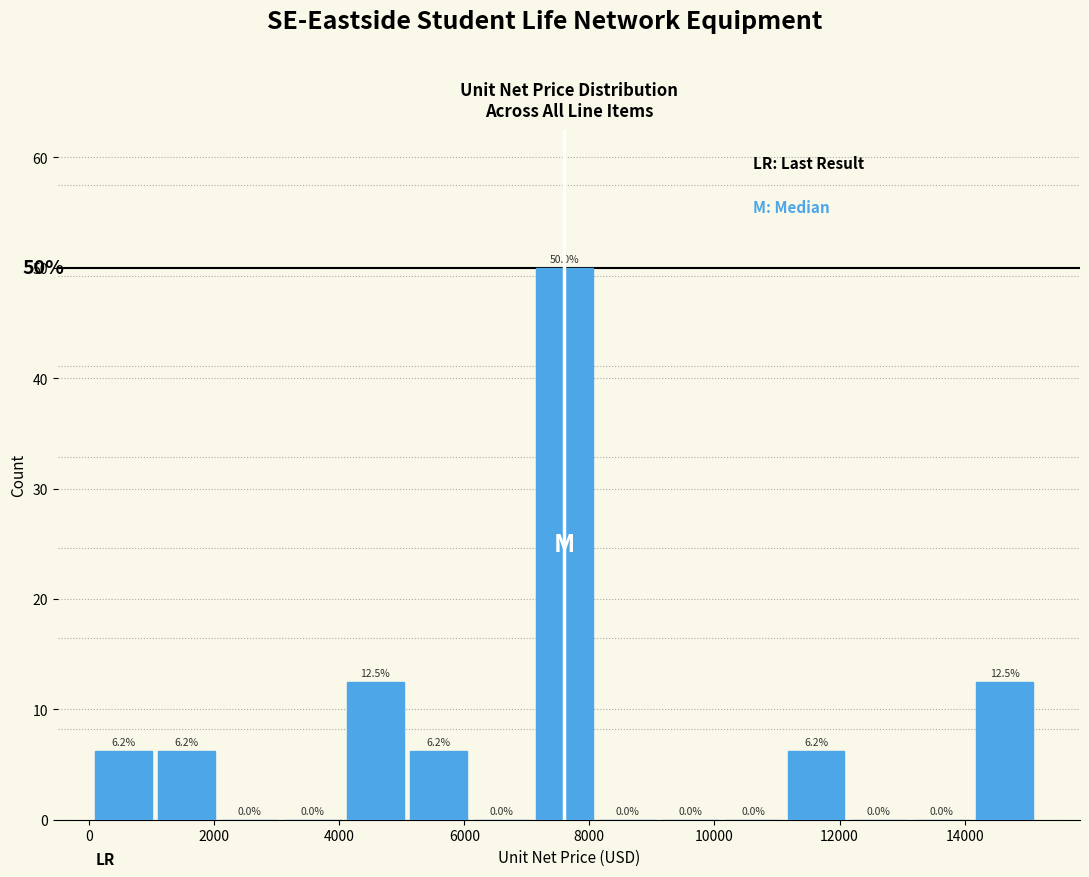

Reading left to right, transcribe this chart: for each bar, give the range it covers on the x-axis and its height. The bar edges are not printed on the chart, so give them approximately, as read against the axis.

200 to 1200: 6.2
1200 to 2200: 6.2
2200 to 3200: 0.0
3200 to 4200: 0.0
4200 to 5200: 12.5
5200 to 6200: 6.2
6200 to 7200: 0.0
7200 to 8200: 50.0
8200 to 9200: 0.0
9200 to 10200: 0.0
10200 to 11200: 0.0
11200 to 12200: 6.2
12200 to 13200: 0.0
13200 to 14200: 0.0
14200 to 15200: 12.5